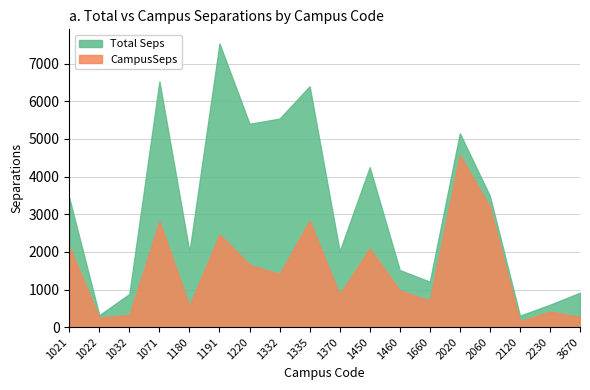

Is it true that Total Seps equals 9010.0 at 1220?

False